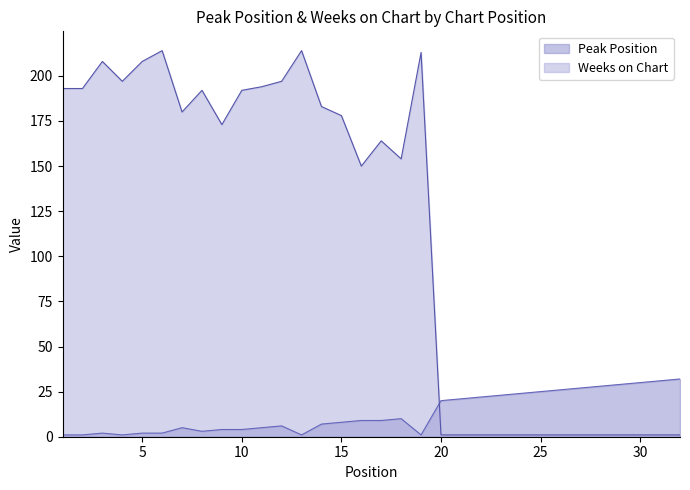

What is the sum of the Peak Position values at 25 and 32?

57